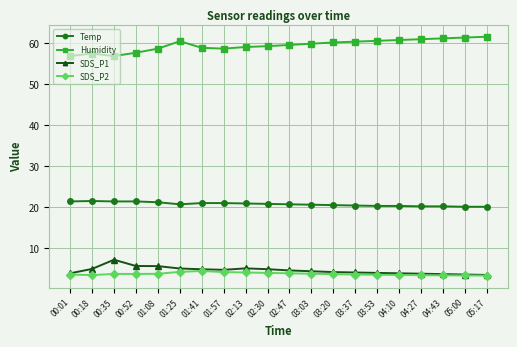

How many distinct data groups are displayed?

4